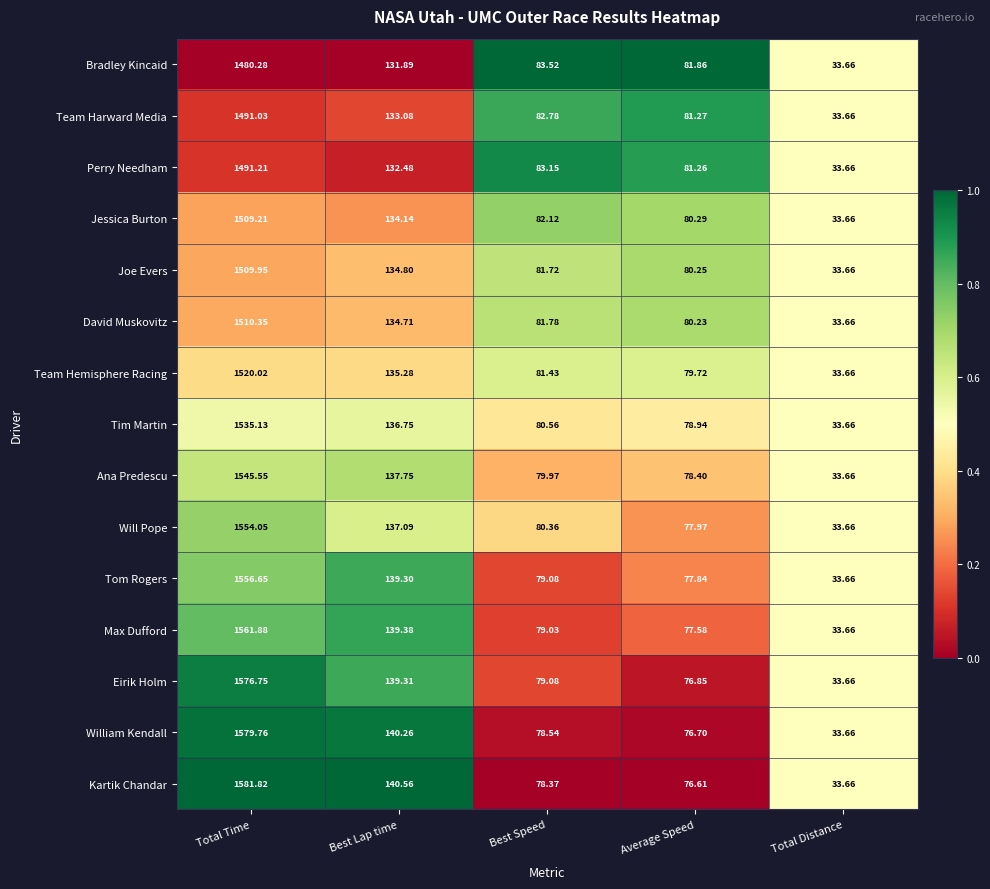

At which category does the chart reach its peak across all series?

Total Time